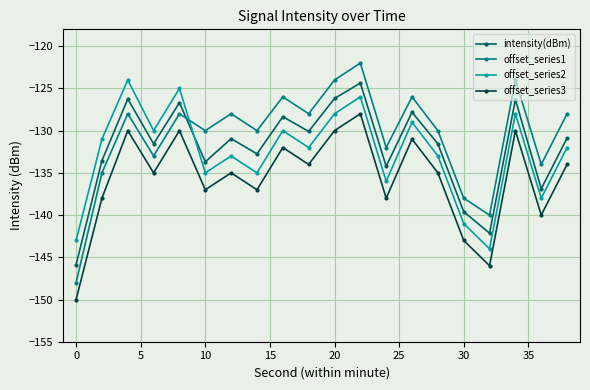

What is the smallest value displayed?

-150.0